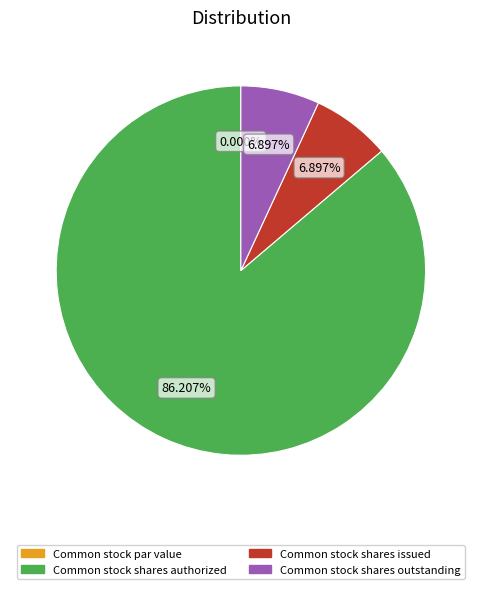

Between Common stock par value and Common stock shares outstanding, which is larger?

Common stock shares outstanding